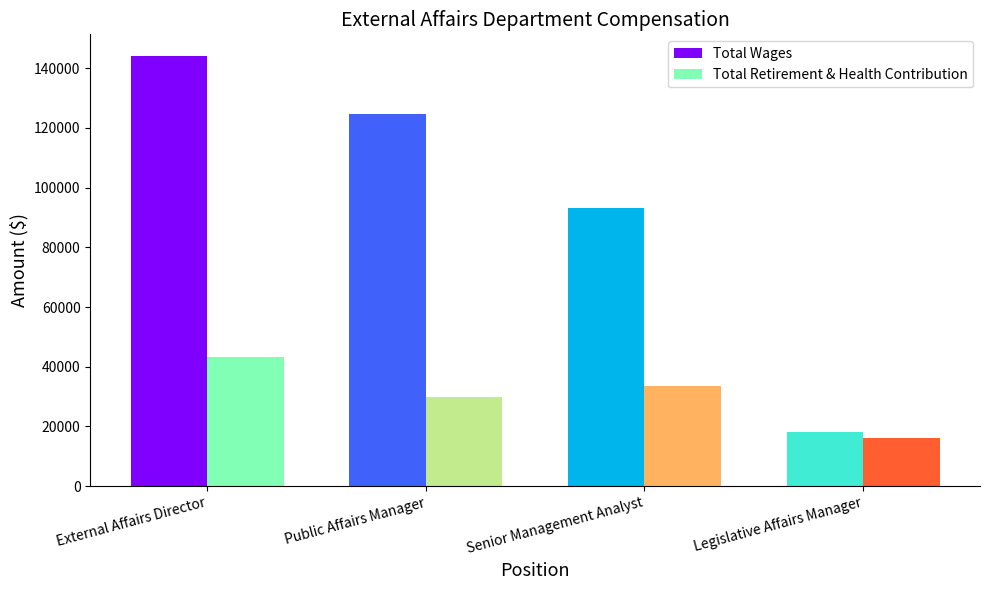

What is the value of the Total Retirement & Health Contribution bar at the 1st from the left?

43444